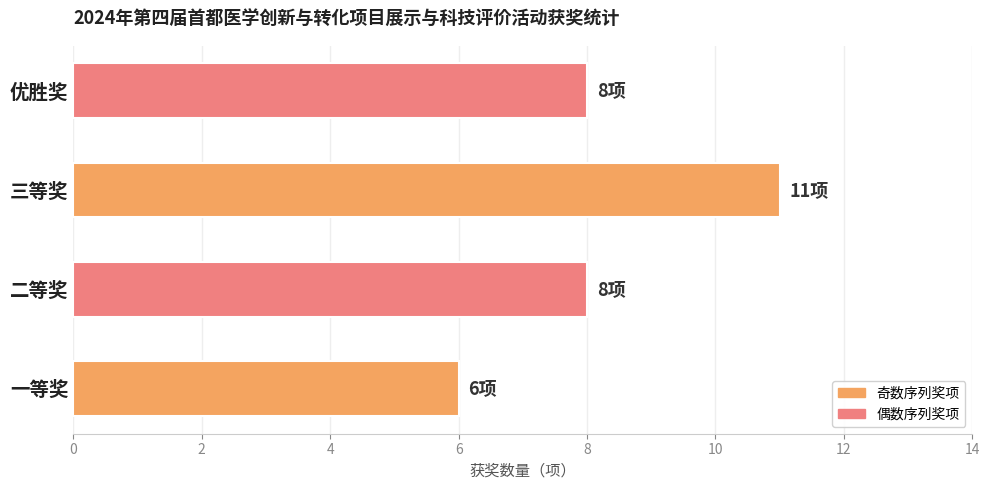

Does the chart contain any negative values?

No